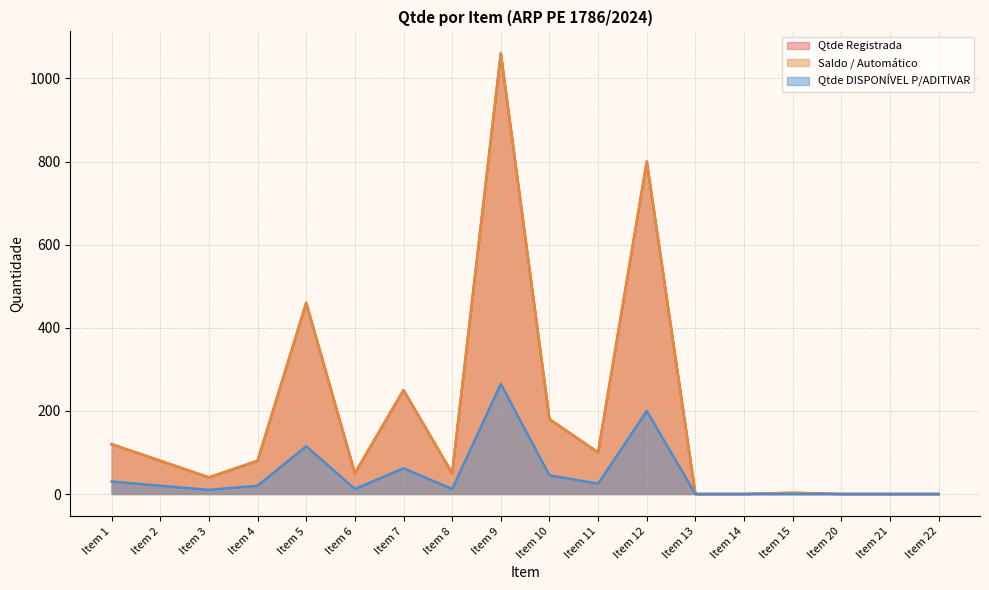

What is the value of the Qtde DISPONÍVEL P/ADITIVAR point at the 9th from the left?

265